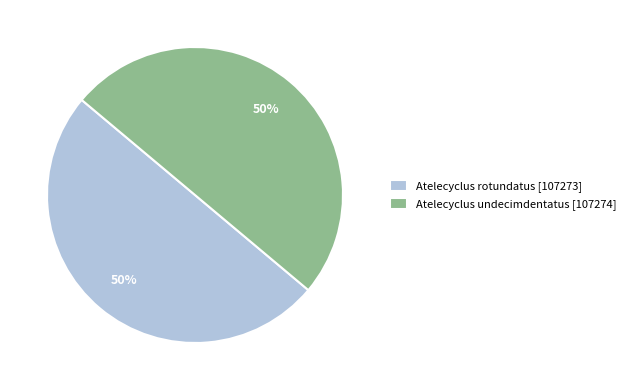

Is the sum of Atelecyclus rotundatus [107273] and Atelecyclus undecimdentatus [107274] greater than half?

Yes